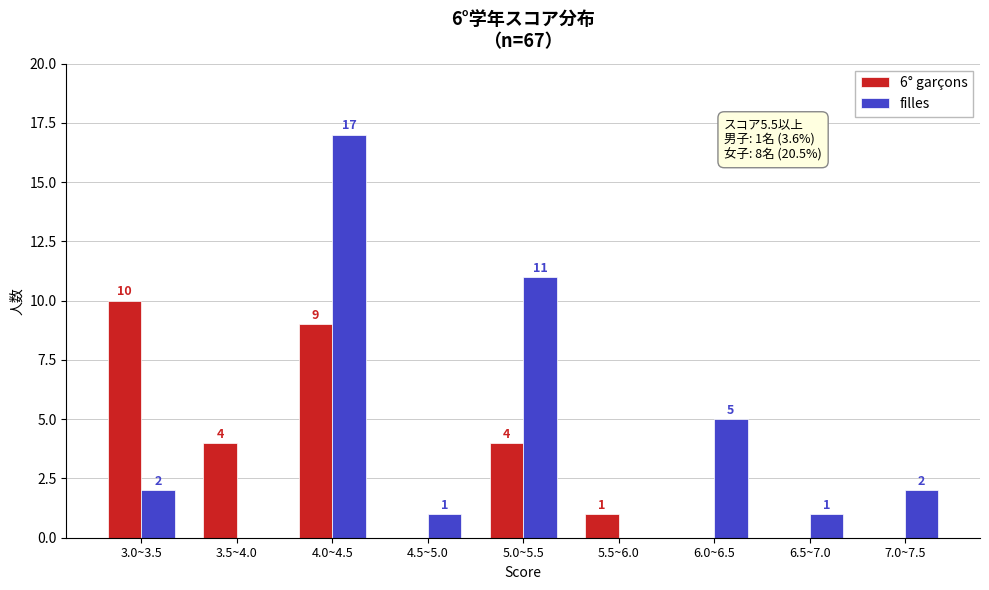

Reading right to left, transcribe all the data shown in this chart.

6° garçons: 7.0~7.5=0	6.5~7.0=0	6.0~6.5=0	5.5~6.0=1	5.0~5.5=4	4.5~5.0=0	4.0~4.5=9	3.5~4.0=4	3.0~3.5=10
filles: 7.0~7.5=2	6.5~7.0=1	6.0~6.5=5	5.5~6.0=0	5.0~5.5=11	4.5~5.0=1	4.0~4.5=17	3.5~4.0=0	3.0~3.5=2